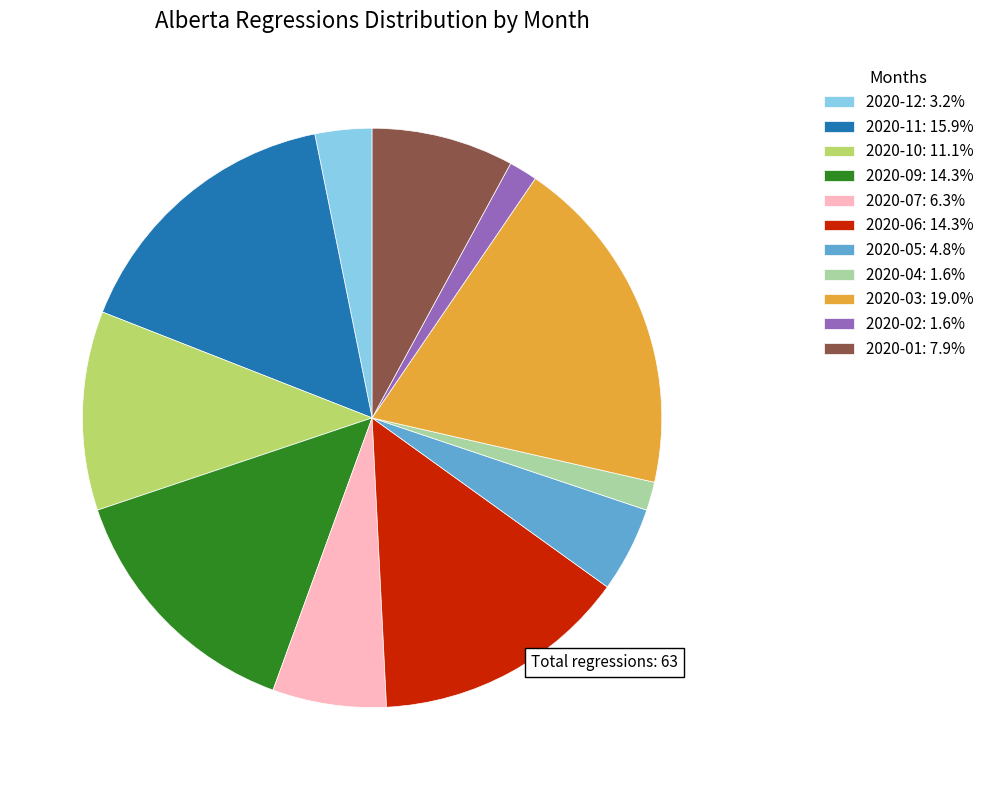

True or false: 2020-04 accounts for 2% of the total.

True